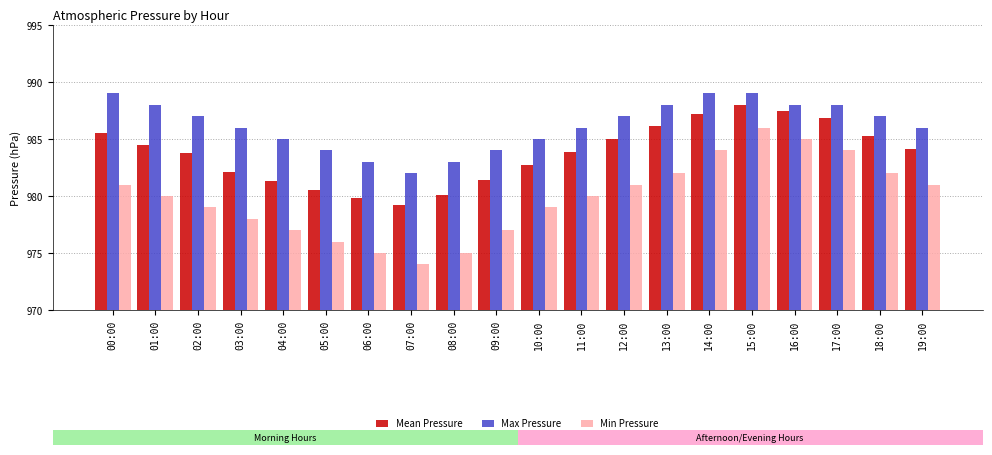

What is the minimum value for Mean Pressure?

979.2